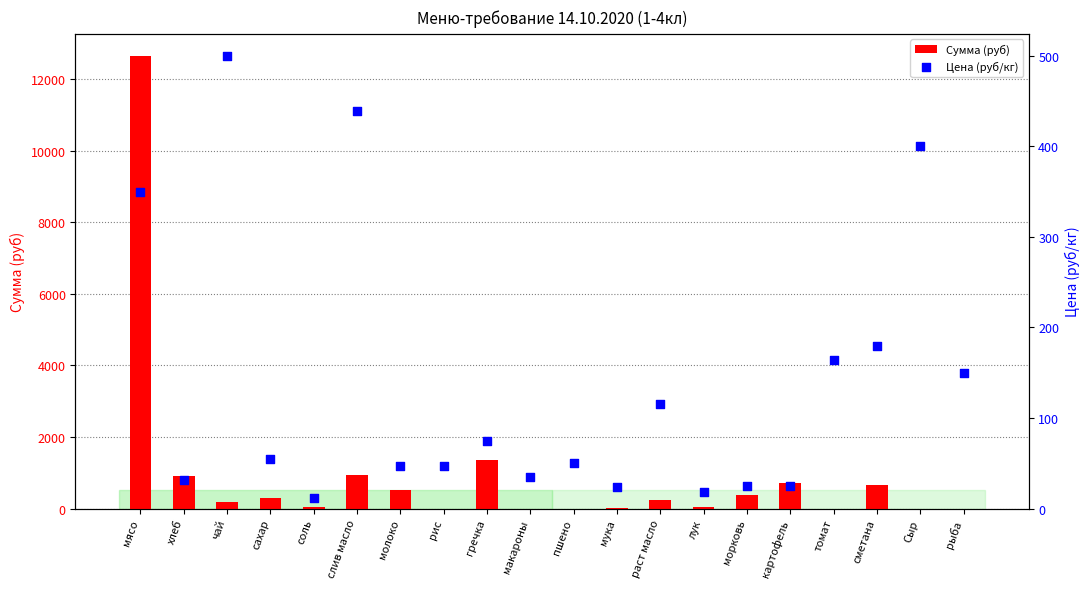

Which series has the largest total across all categories?

Сумма (руб)